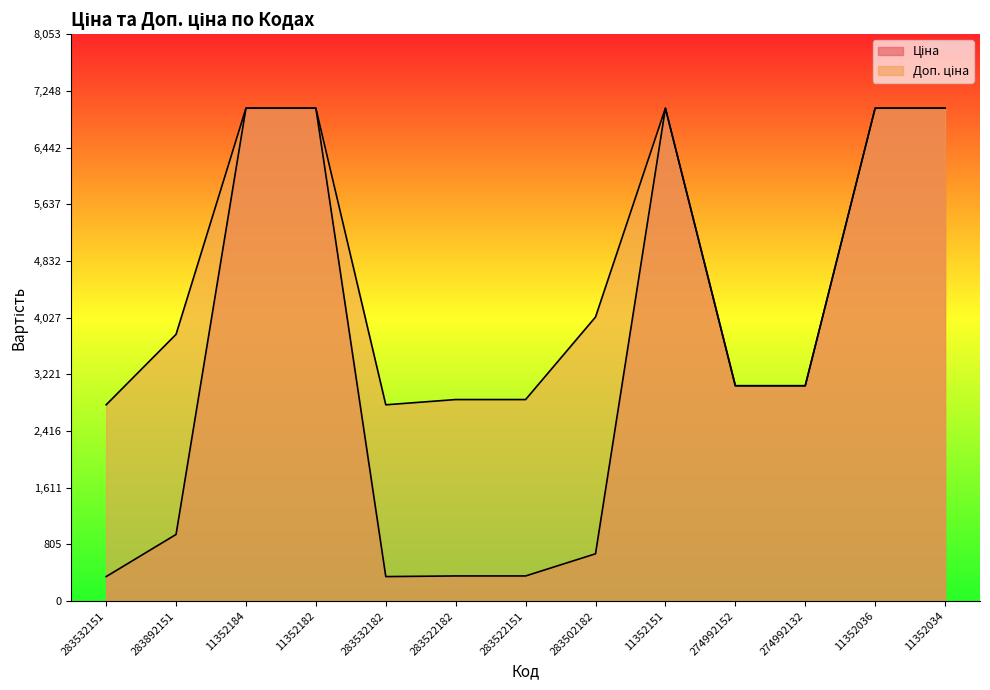

Which has a higher value, 283522151 or 11352036?

11352036